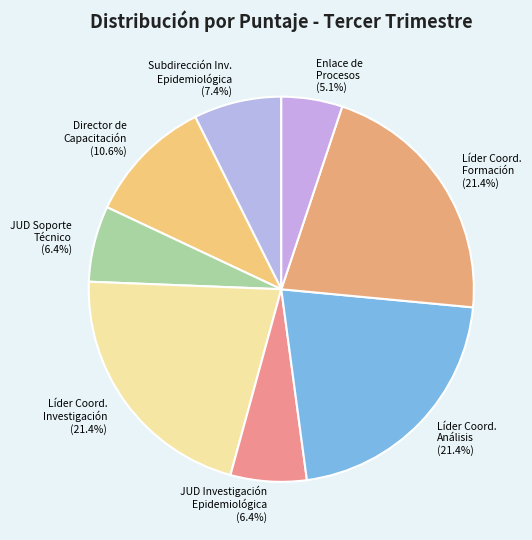

Count the number of slices in the pie.

8